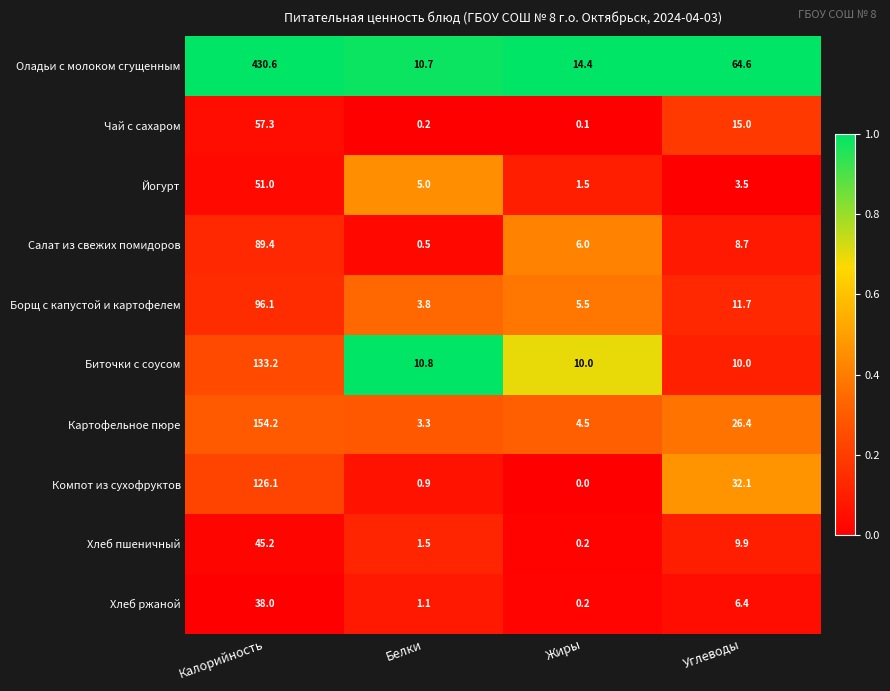

At which label does Хлеб ржаной first exceed 6?

Калорийность